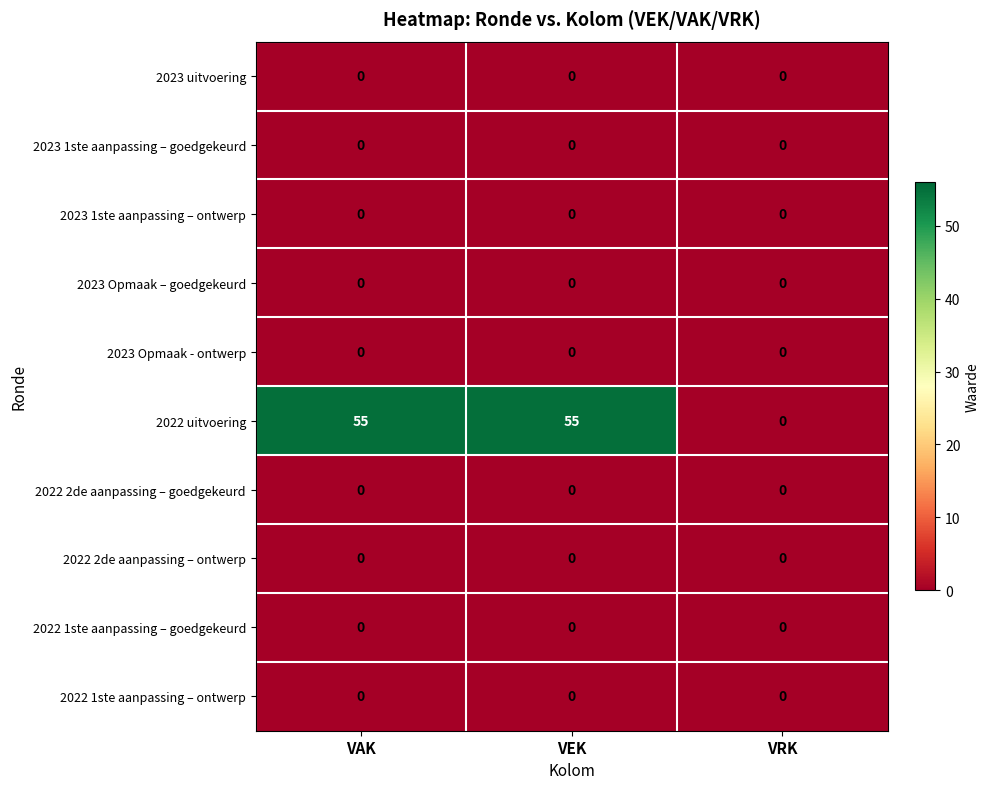

What is the difference between the highest and lowest values at VAK?

55